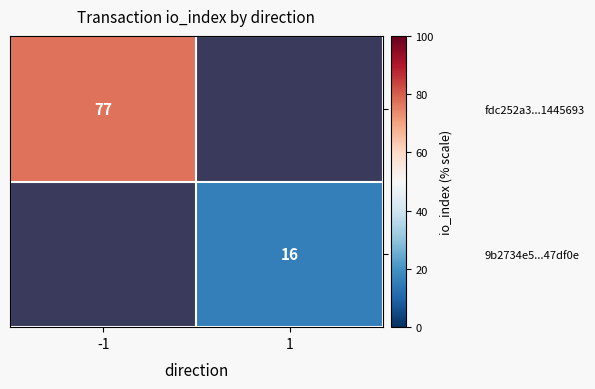

Is it true that fdc252a3...1445693 equals 77 at -1?

True